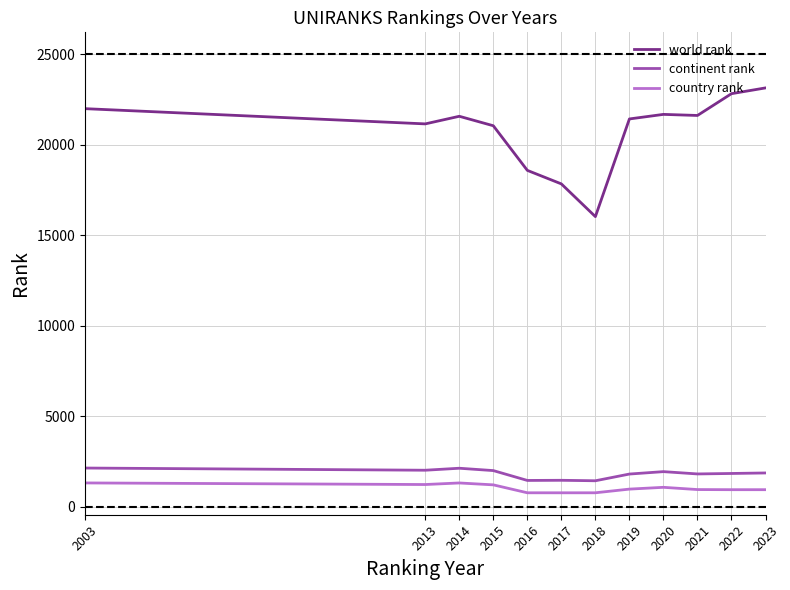

The value of continent rank at 2013 is 2023. True or false?

True